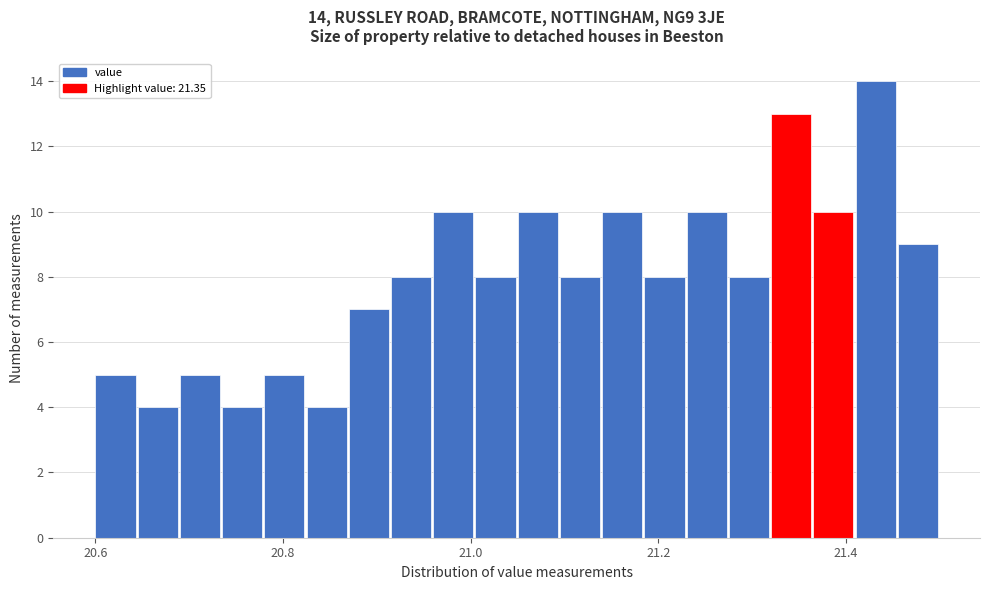

Read against the x-axis, roughly where is the centre of the tallest bar?

21.44